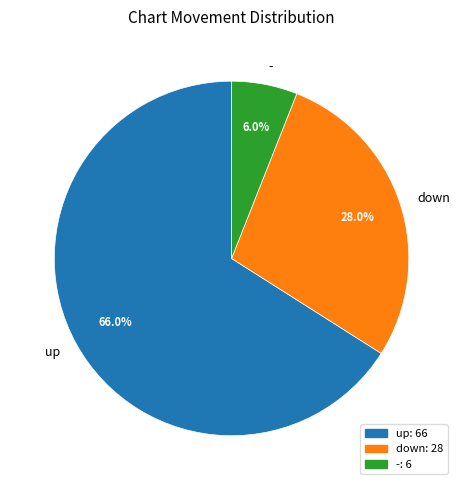

Does - represent more than half of the total?

No